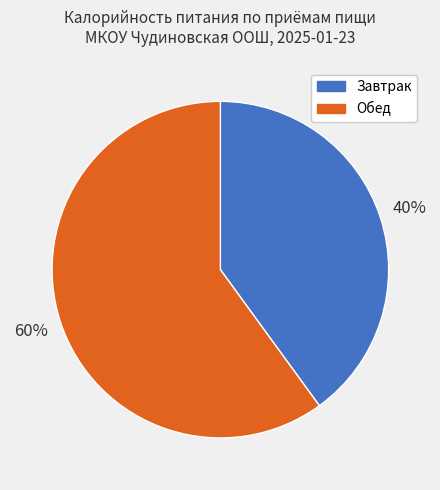

True or false: Завтрак accounts for 25% of the total.

False